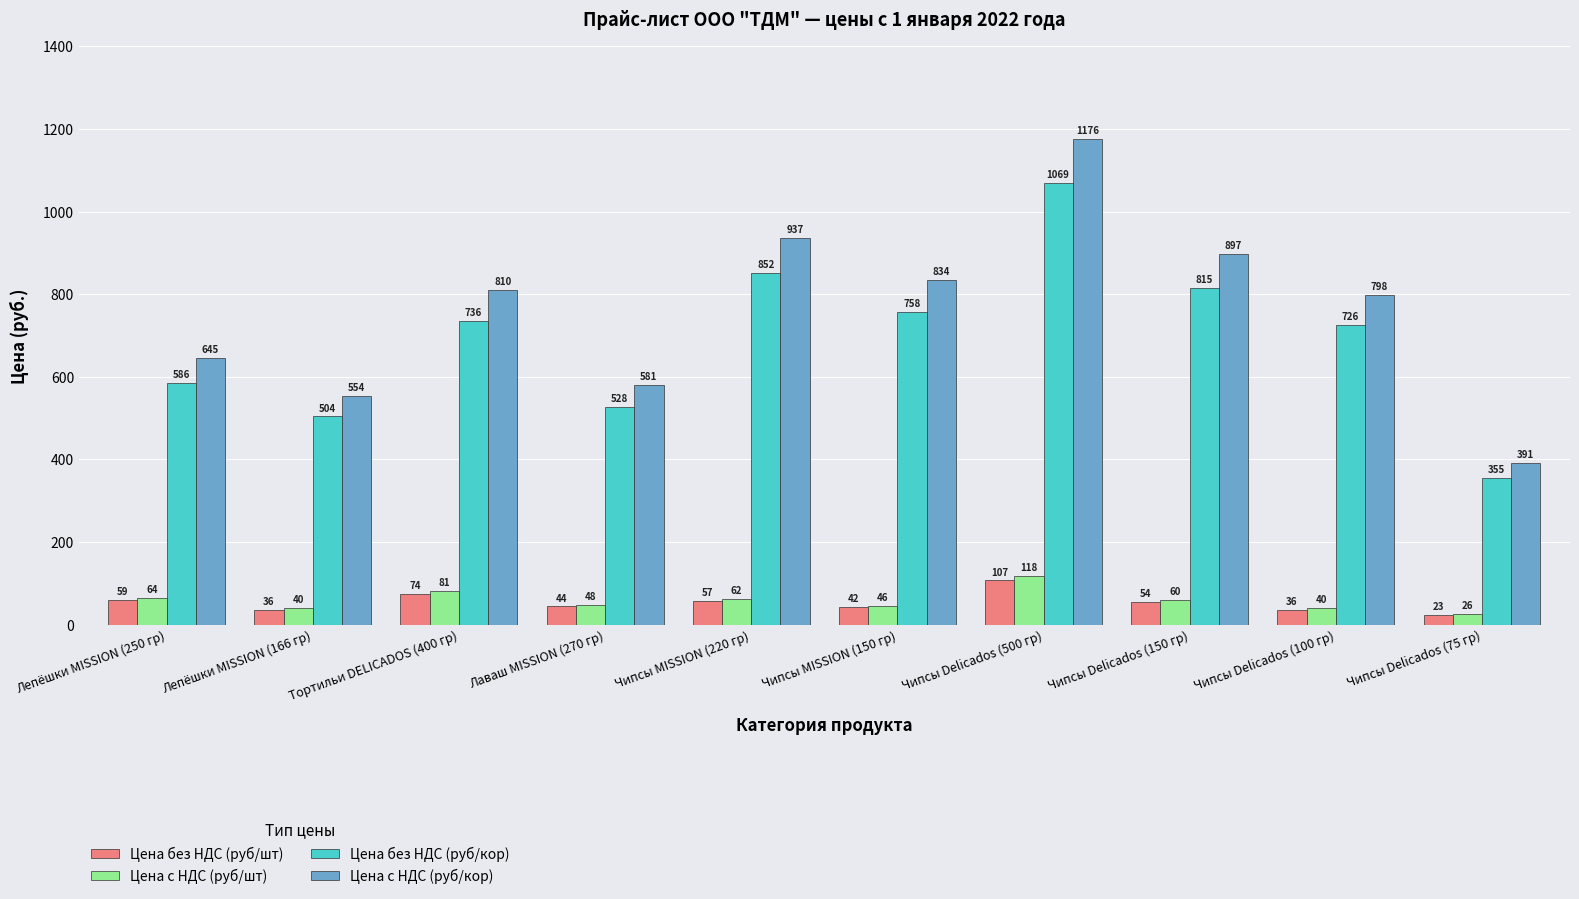

At Чипсы Delicados (500 гр), list the series in order from smallest to largest.

Цена без НДС (руб/шт), Цена с НДС (руб/шт), Цена без НДС (руб/кор), Цена с НДС (руб/кор)